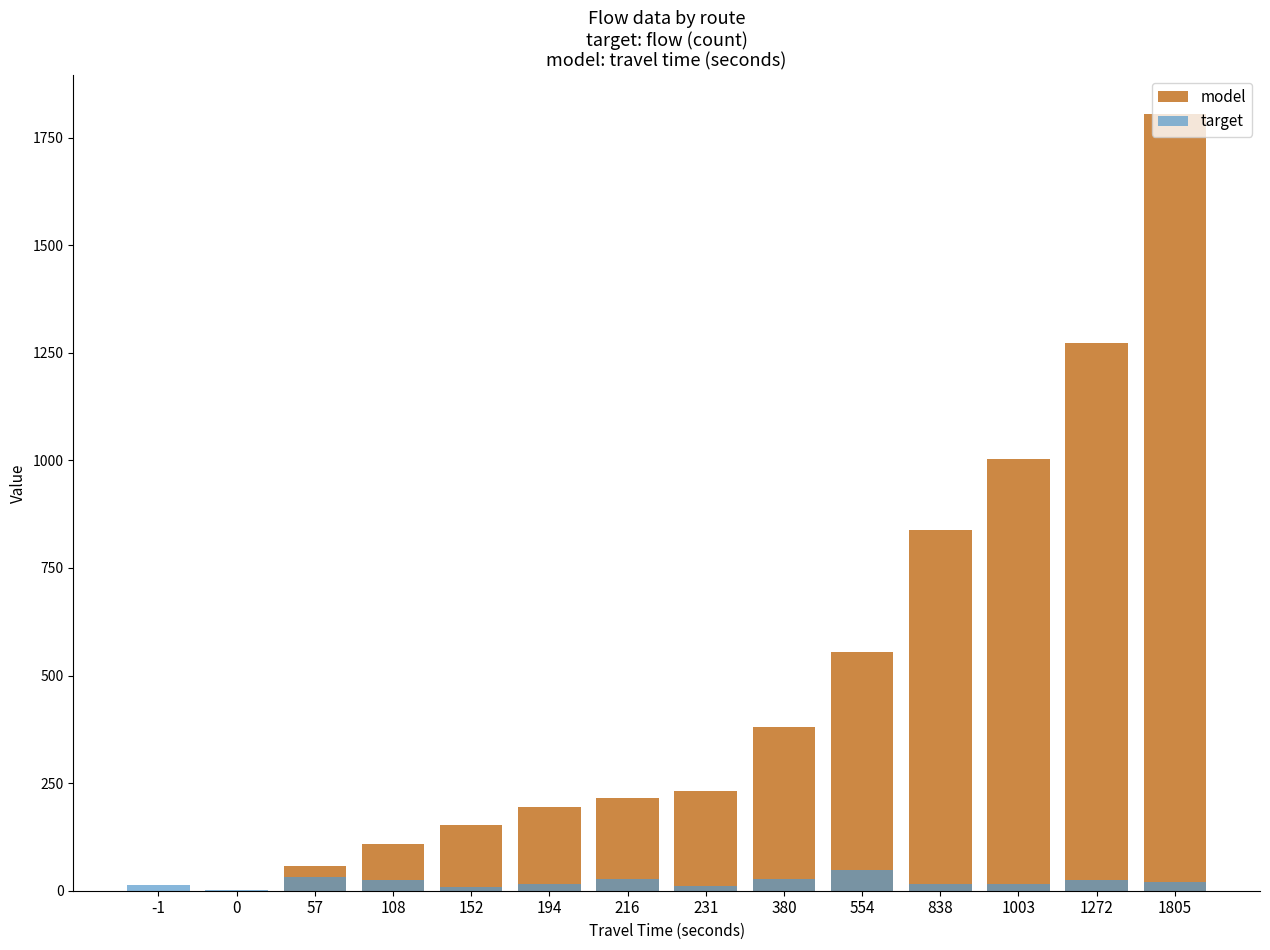

What is the average value of the model series?

486